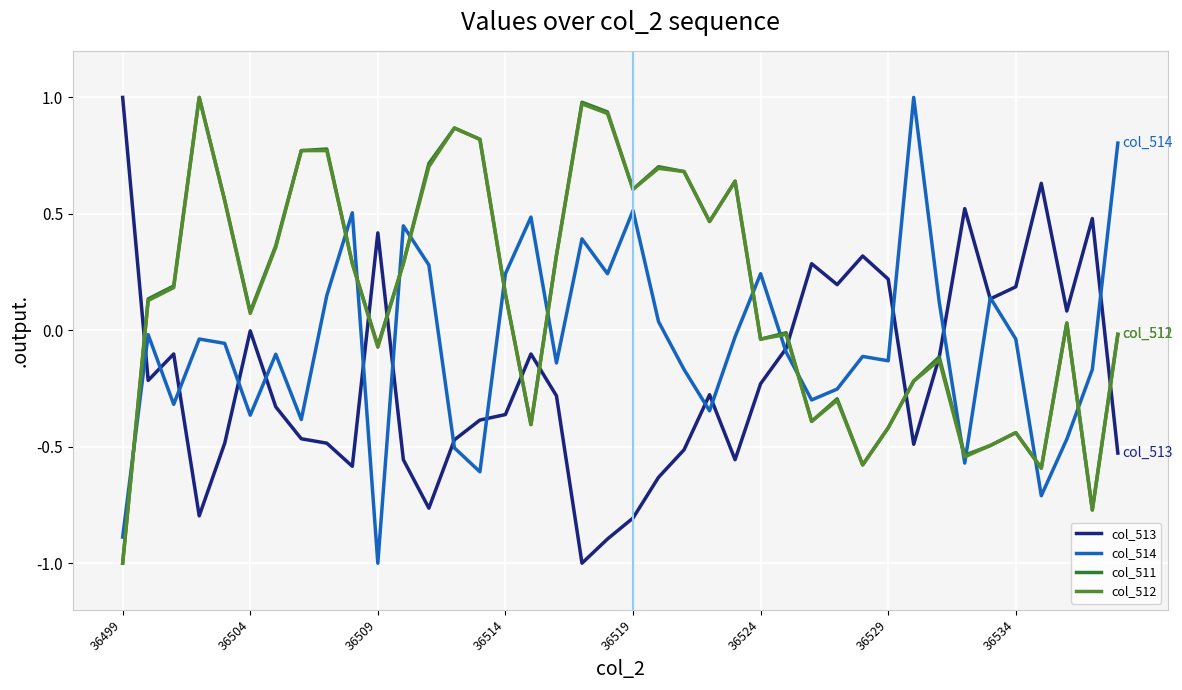

What is the smallest value displayed?

-1.0